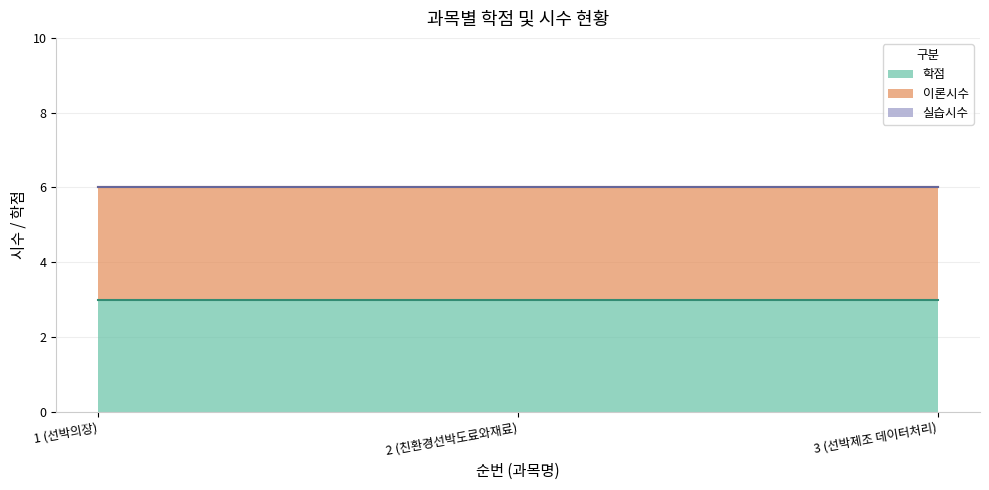

The value of 이론시수 at 2 (친환경선박도료와재료) is 3. True or false?

True